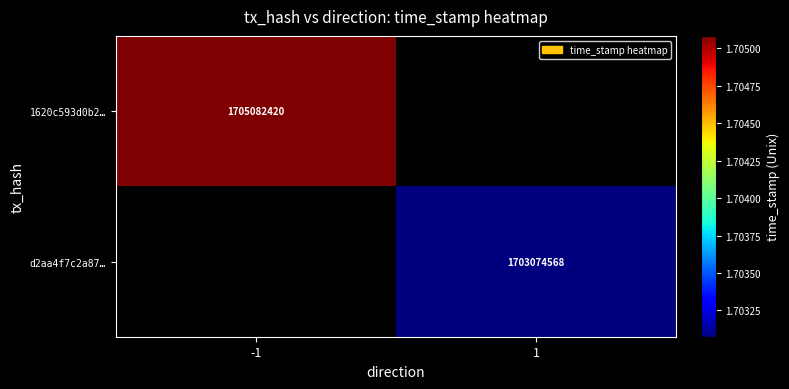

At how many categories does at least one series exceed 1703891915?

1